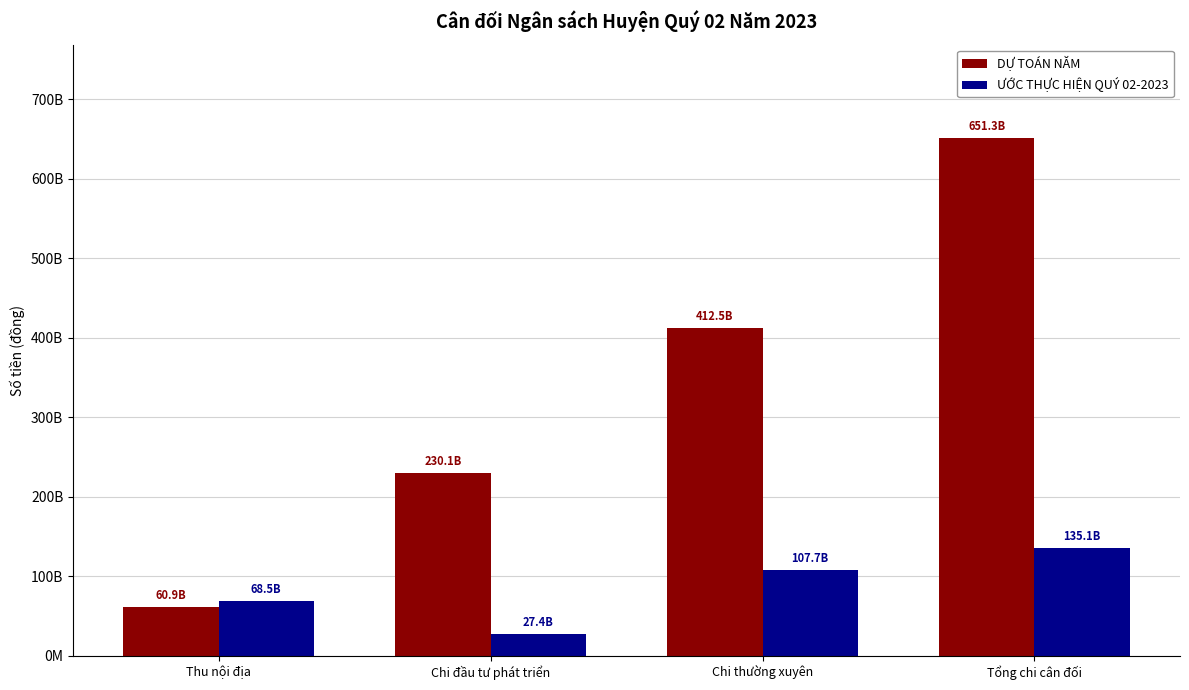

What are all the series names shown in the legend?

DỰ TOÁN NĂM, ƯỚC THỰC HIỆN QUÝ 02-2023